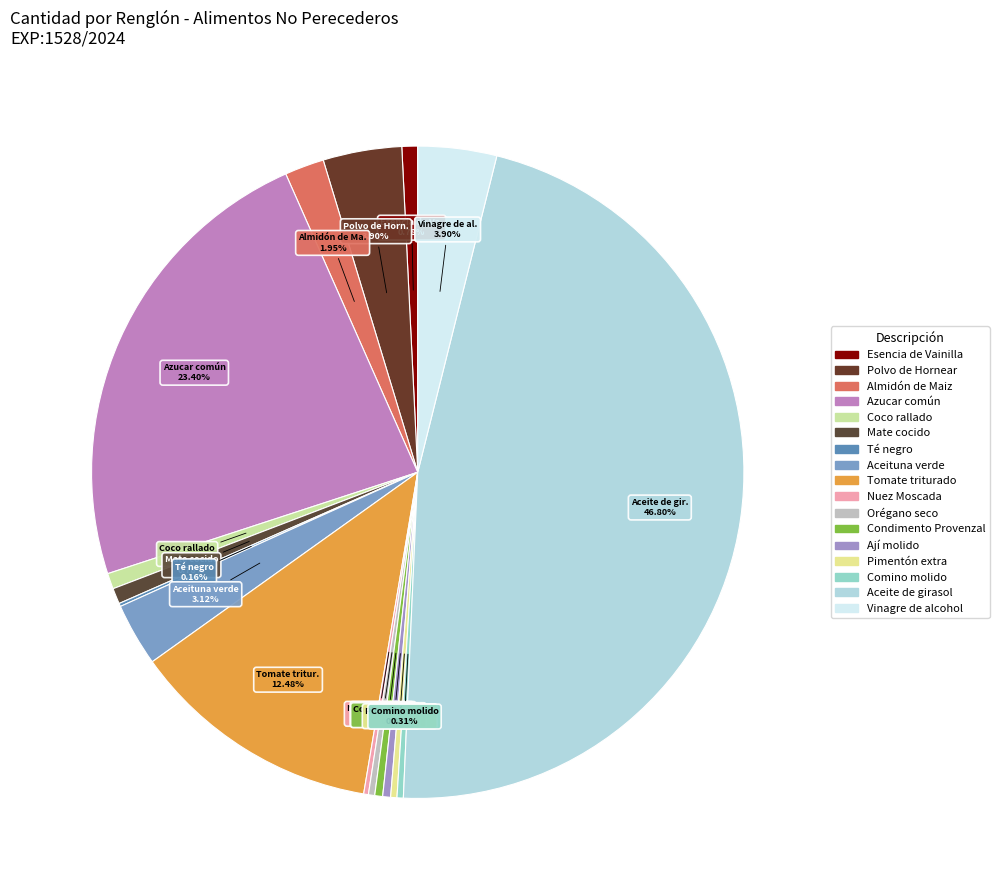

To the nearest percent, what is the average slice percentage?

6%